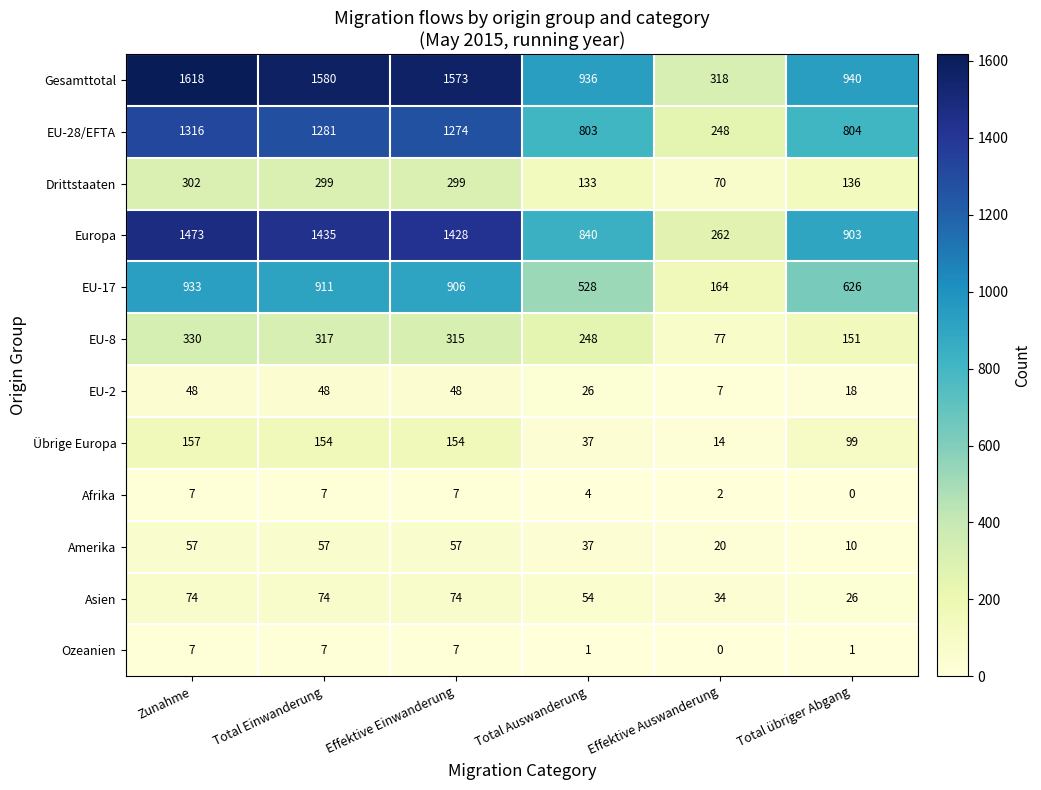

What is the difference between the highest and lowest values at Total übriger Abgang?

940